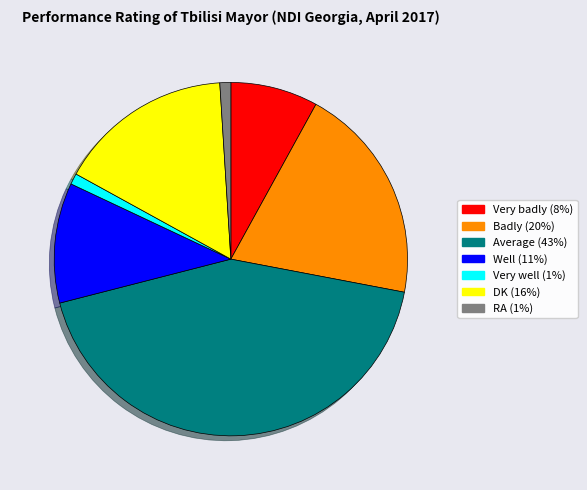

Which category has the biggest portion of the pie?

Average